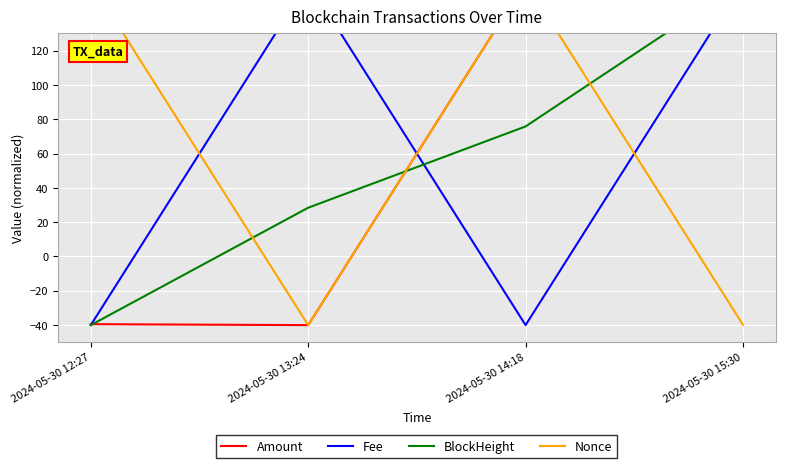

Where do Nonce and BlockHeight first cross each other?

2024-05-30 12:27 and 2024-05-30 13:24